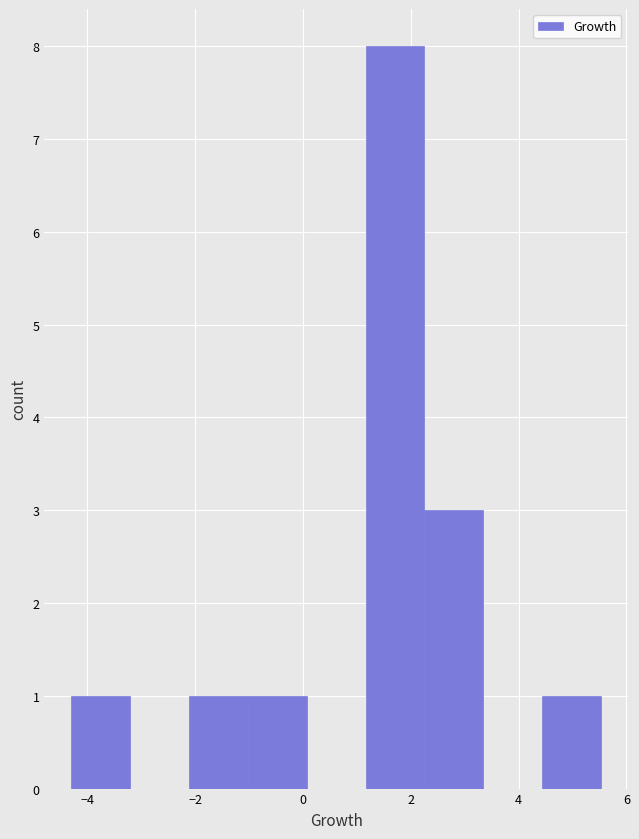

Reading left to right, list every bar in this chart as the range it spans on the x-axis followed by its height. Neither the bar edges nor the heights are printed on the chart, so give them approximately, as read against the axes.

-4.4 to -3.2: 1
-3.2 to -2.2: 0
-2.2 to -1.0: 1
-1.0 to 0.0: 1
0.0 to 1.2: 0
1.2 to 2.2: 8
2.2 to 3.4: 3
3.4 to 4.4: 0
4.4 to 5.6: 1